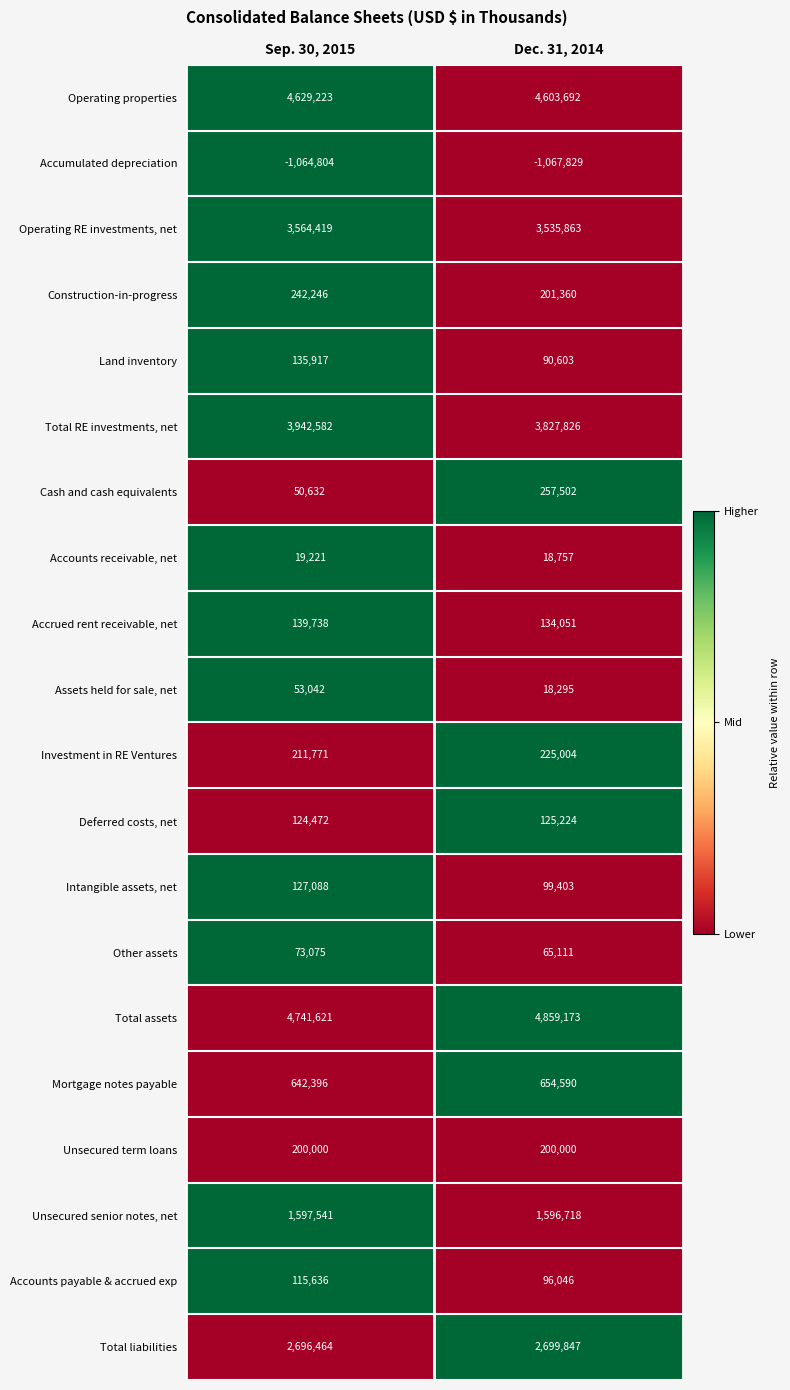

Which label corresponds to the largest value in the chart?

Dec. 31, 2014